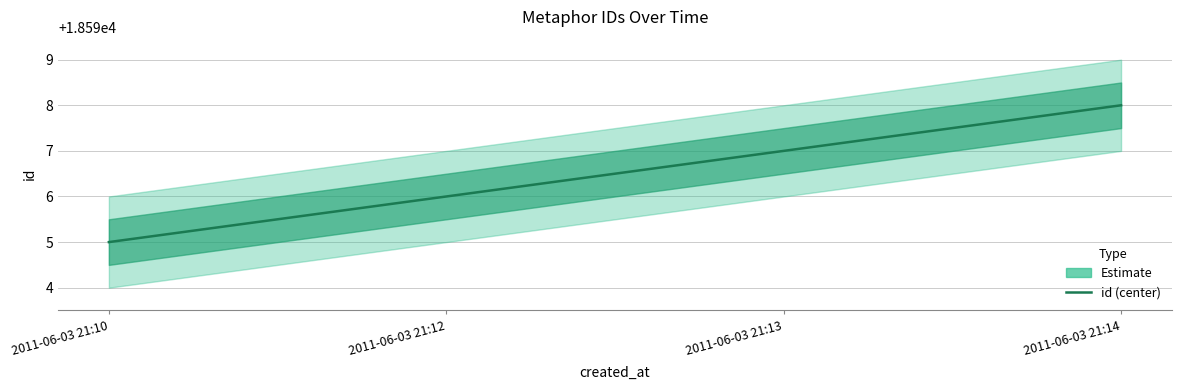

What is the change in value from 2011-06-03 21:12 to 2011-06-03 21:14?

+2